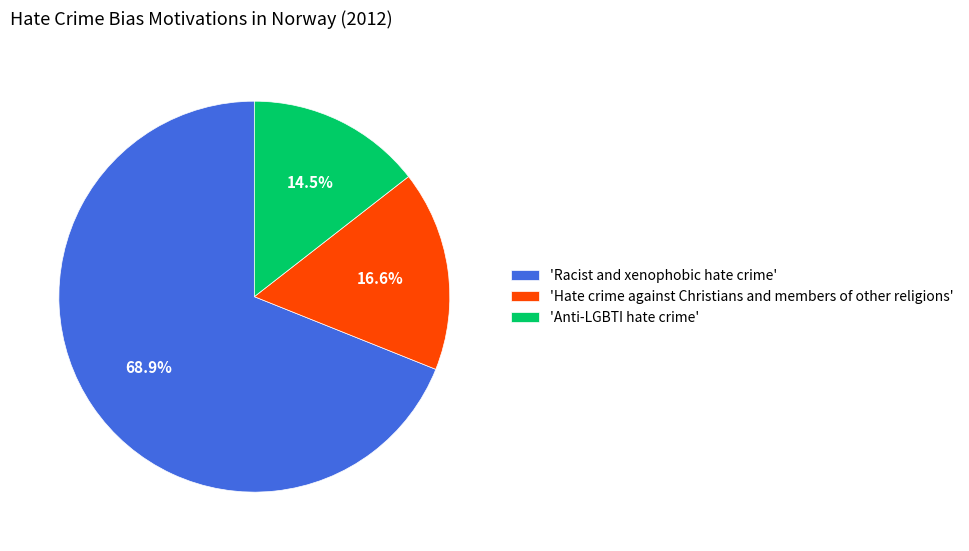

Does 'Racist and xenophobic hate crime' account for over 50% of the chart?

Yes